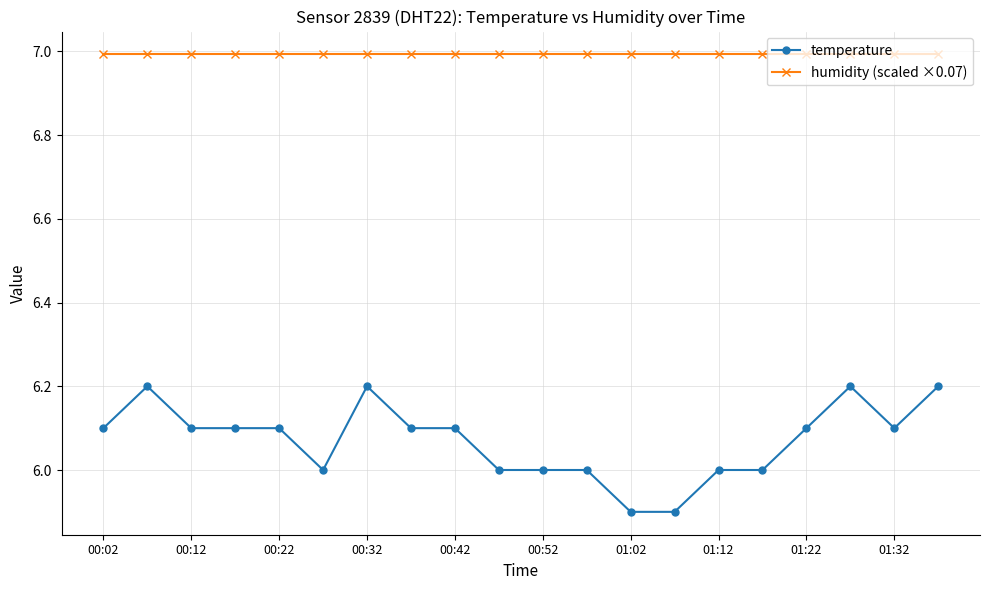

Which series has the widest spread of values?

temperature